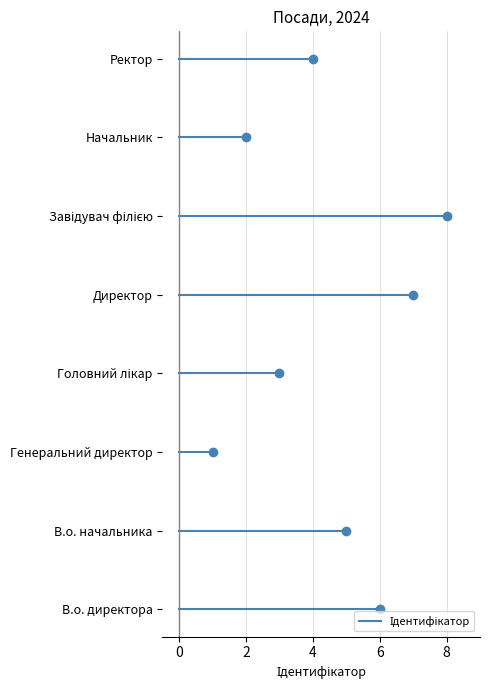

Reading left to right, list all the values displayed in this chart.

В.о. директора=6	В.о. начальника=5	Генеральний директор=1	Головний лікар=3	Директор=7	Завідувач філією=8	Начальник=2	Ректор=4